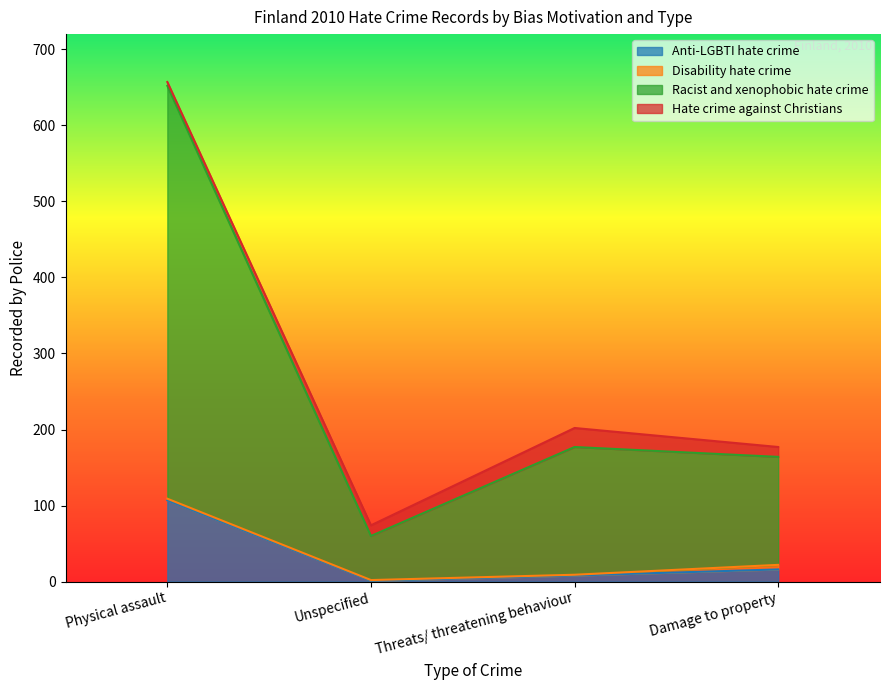

Which series has the largest total across all categories?

Racist and xenophobic hate crime